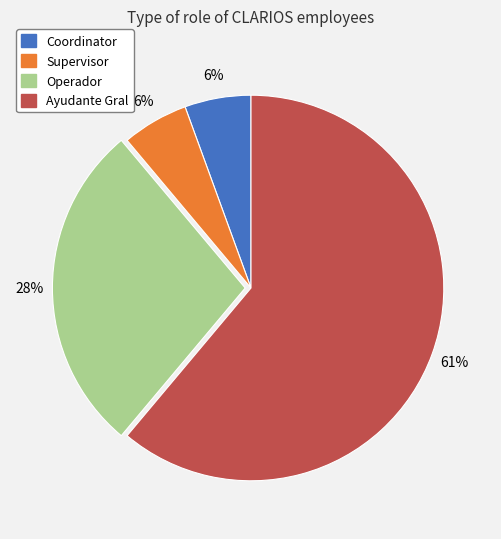

Which category has the biggest portion of the pie?

Ayudante Gral